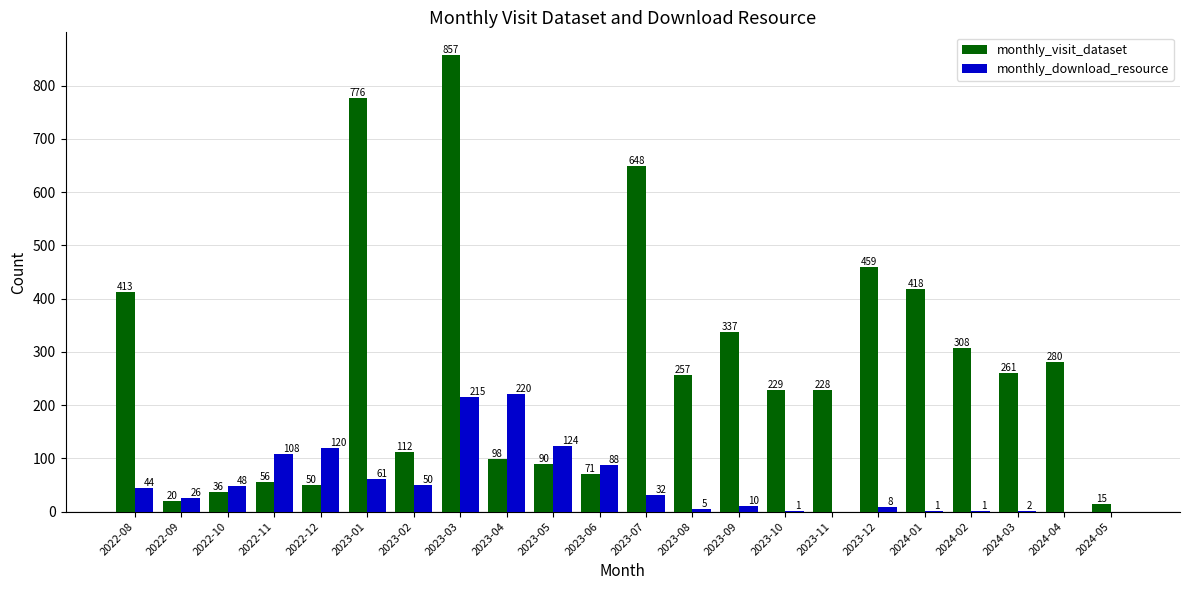

The value of monthly_visit_dataset at 2022-11 is 22. True or false?

False